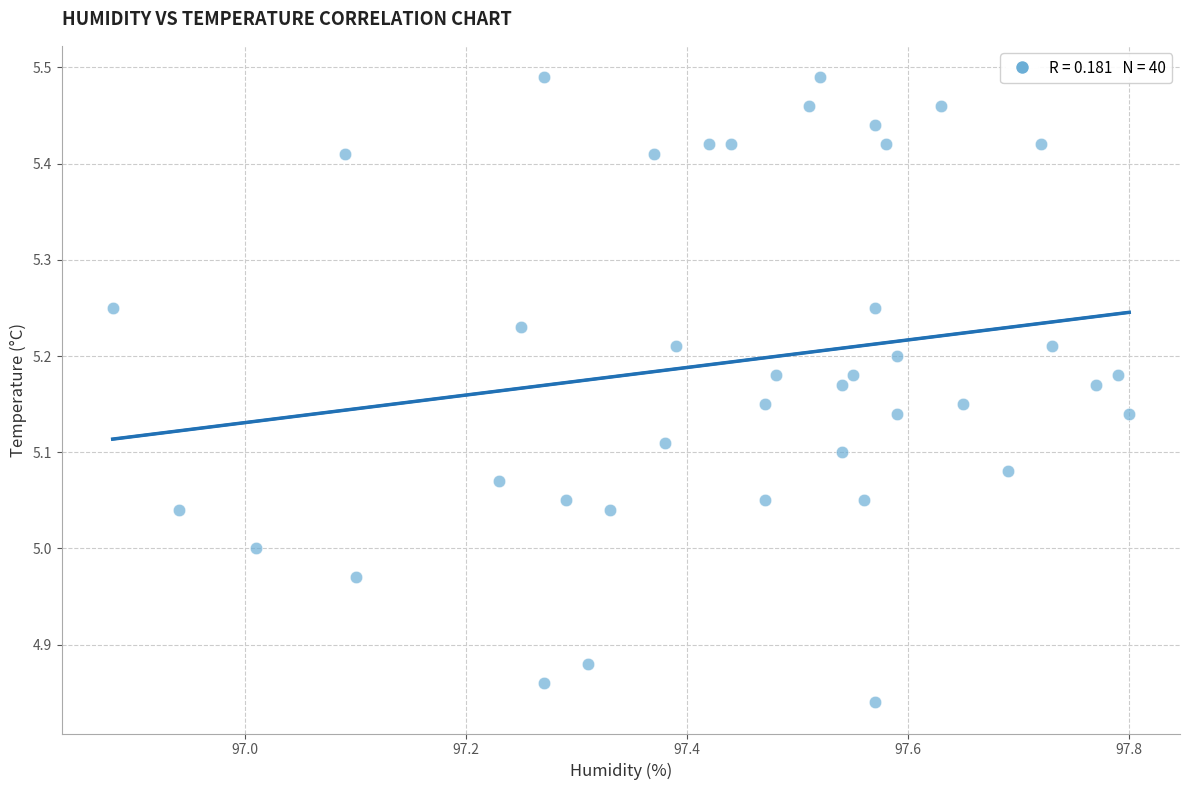

What is the range of X values (max minus min)?

0.9